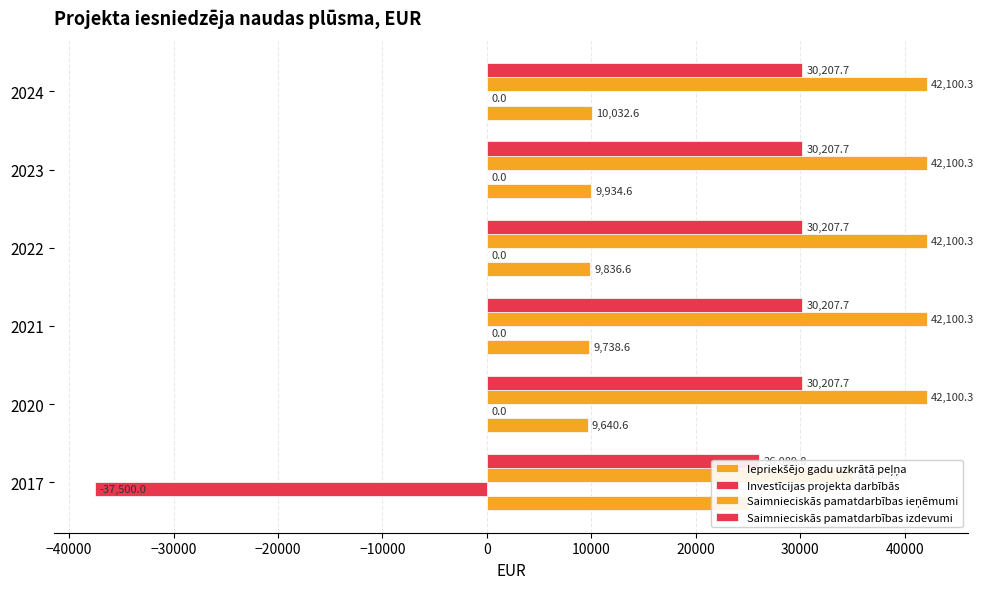

What is the greatest value displayed?

42100.3